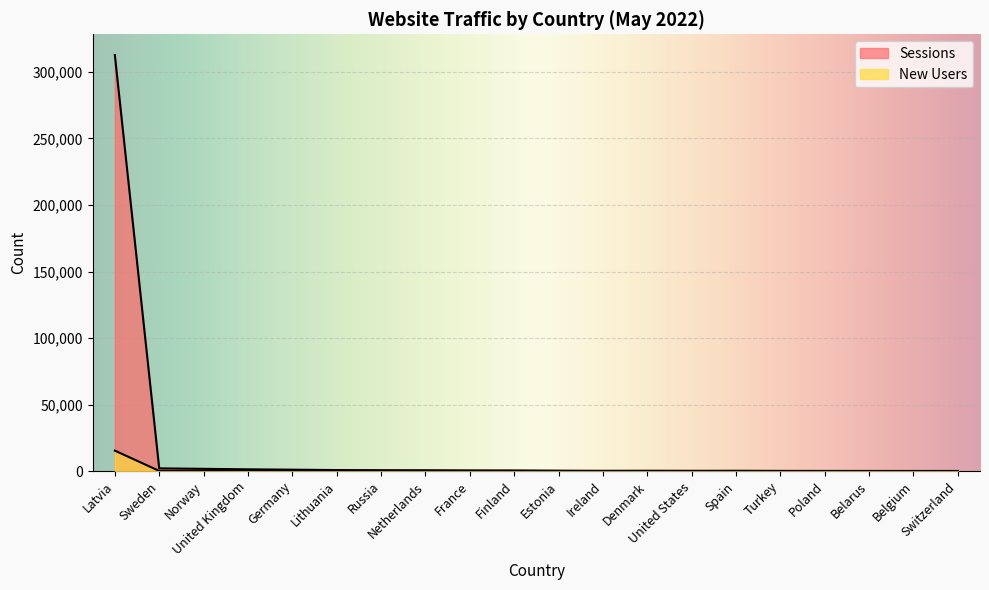

Read the New Users value at United Kingdom.

252